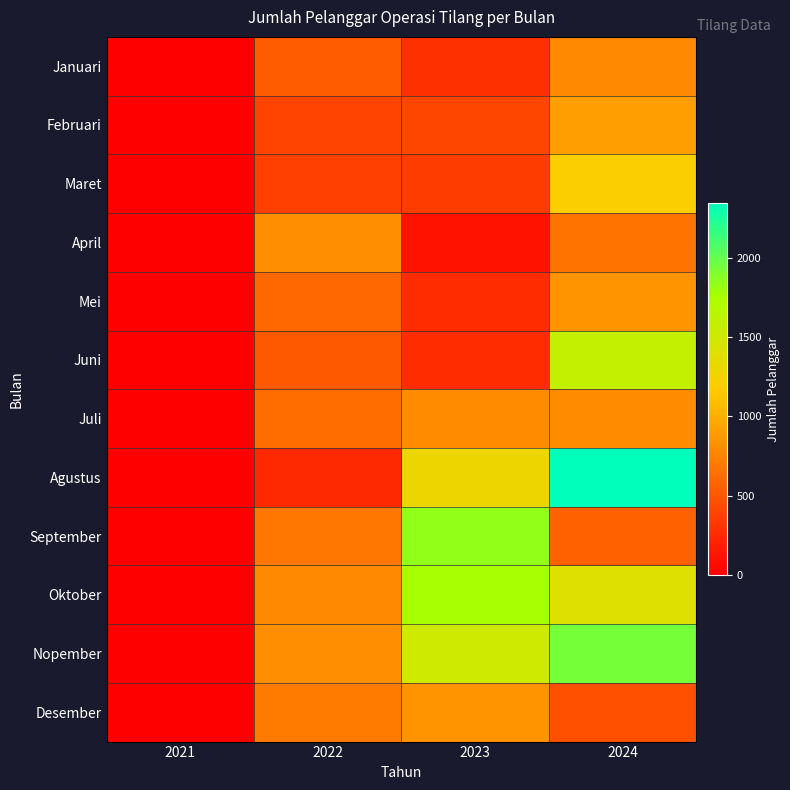

Reading left to right, list all the values displayed in this chart.

Januari: 2021=0	2022=533	2023=282	2024=789
Februari: 2021=0	2022=392	2023=403	2024=911
Maret: 2021=0	2022=372	2023=356	2024=1201
April: 2021=0	2022=819	2023=116	2024=666
Mei: 2021=0	2022=600	2023=258	2024=859
Juni: 2021=0	2022=515	2023=264	2024=1590
Juli: 2021=0	2022=629	2023=800	2024=806
Agustus: 2021=0	2022=240	2023=1293	2024=2343
September: 2021=0	2022=683	2023=1839	2024=553
Oktober: 2021=0	2022=794	2023=1762	2024=1404
Nopember: 2021=0	2022=823	2023=1518	2024=1935
Desember: 2021=0	2022=708	2023=860	2024=459